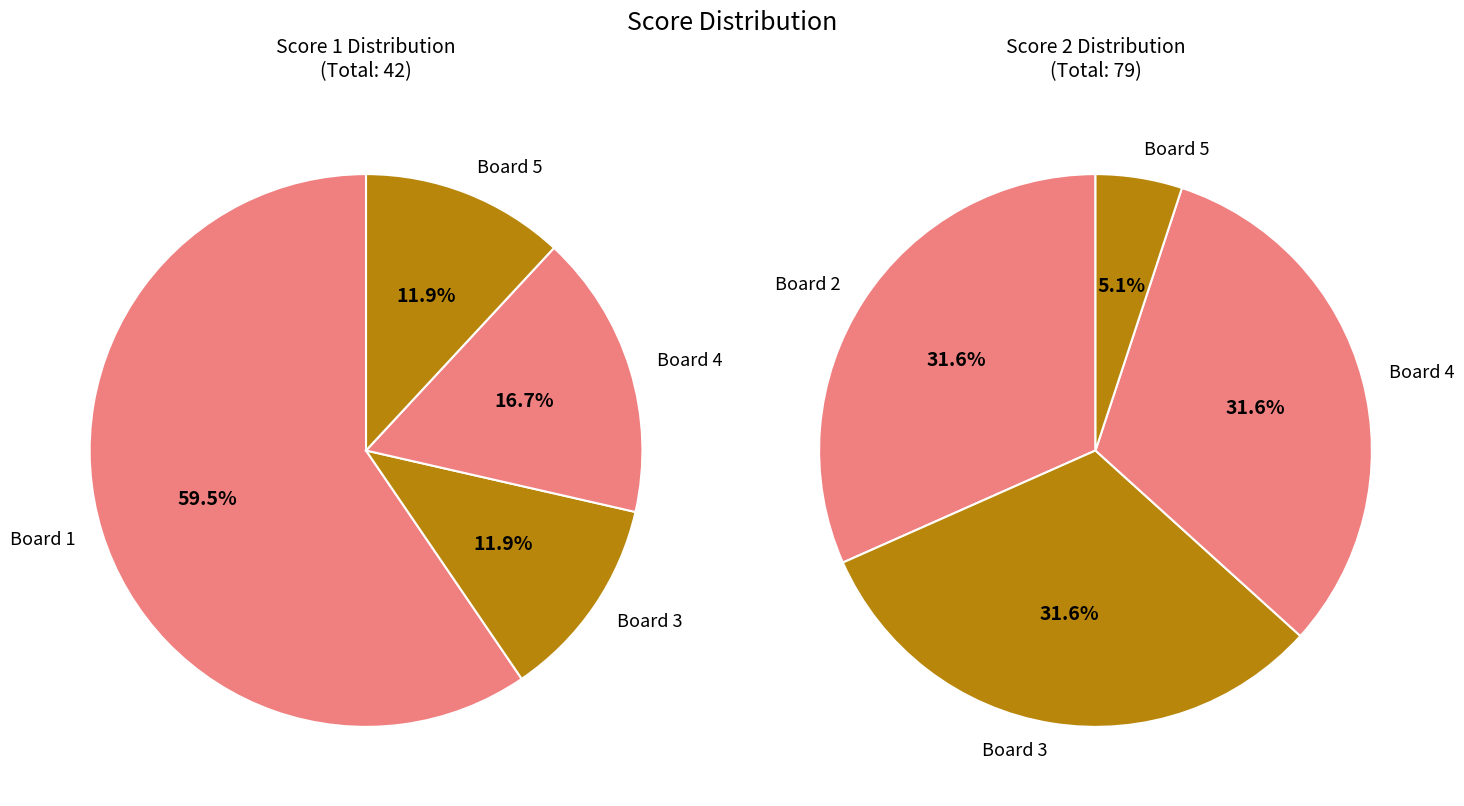

True or false: Board 2 accounts for 32% of the total.

True